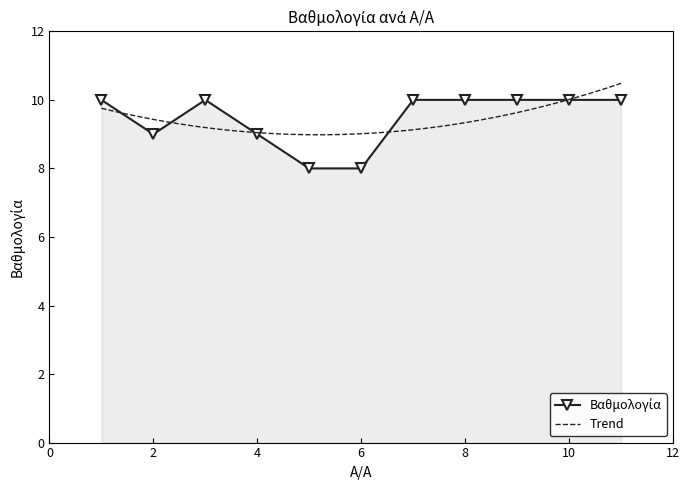

What is the greatest value displayed?

10